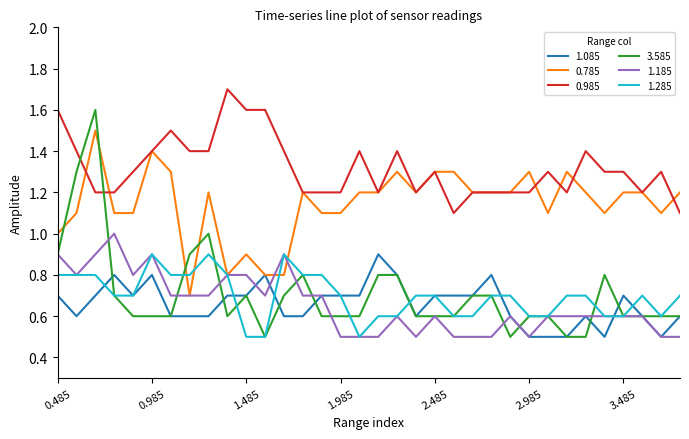

What is the lowest value of the 0.785 series?

0.7